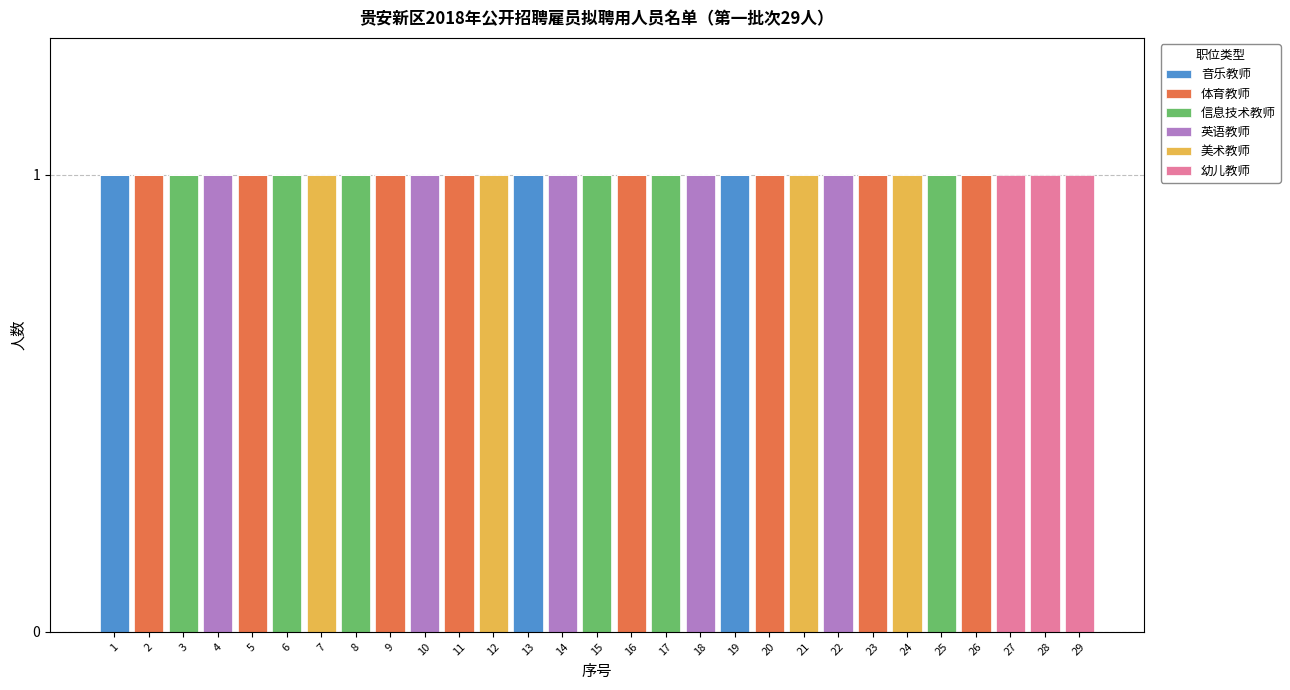

Is it true that 音乐教师 equals 1 at 11?

False